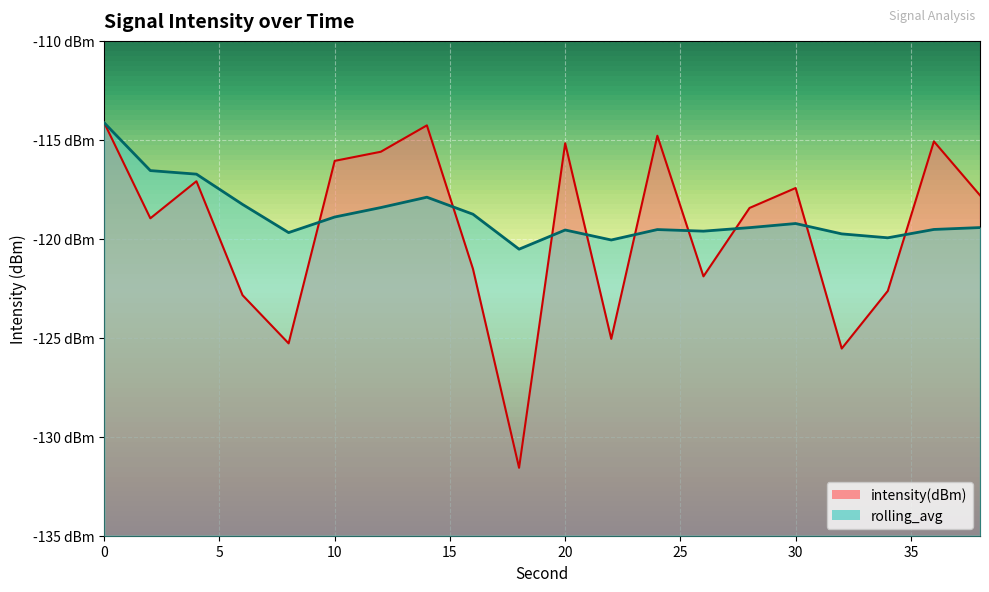

Which series has the largest range (max minus min)?

intensity(dBm)